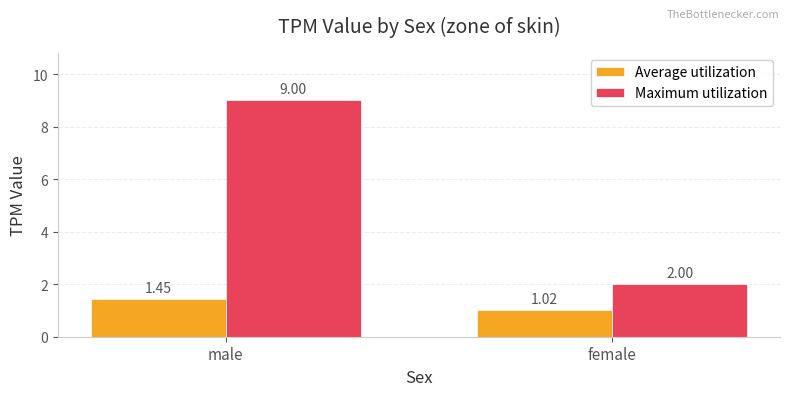

Between male and female, which series saw the biggest shift?

Maximum utilization